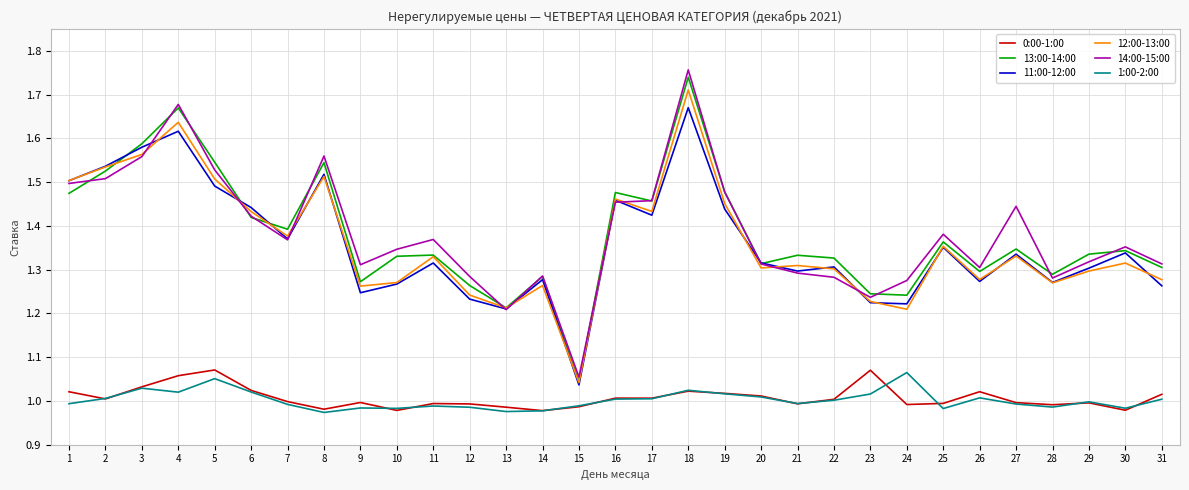

What are all the series names shown in the legend?

0:00-1:00, 13:00-14:00, 11:00-12:00, 12:00-13:00, 14:00-15:00, 1:00-2:00